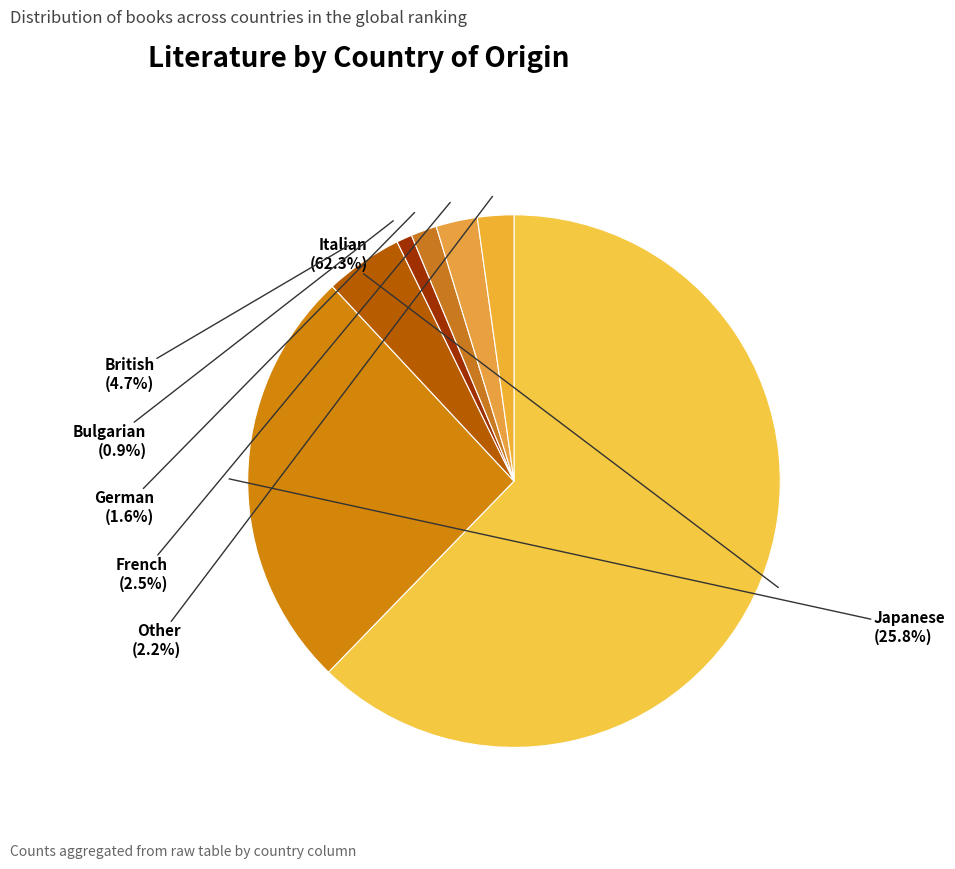

What percentage is the Other slice, to the nearest percent?

2%